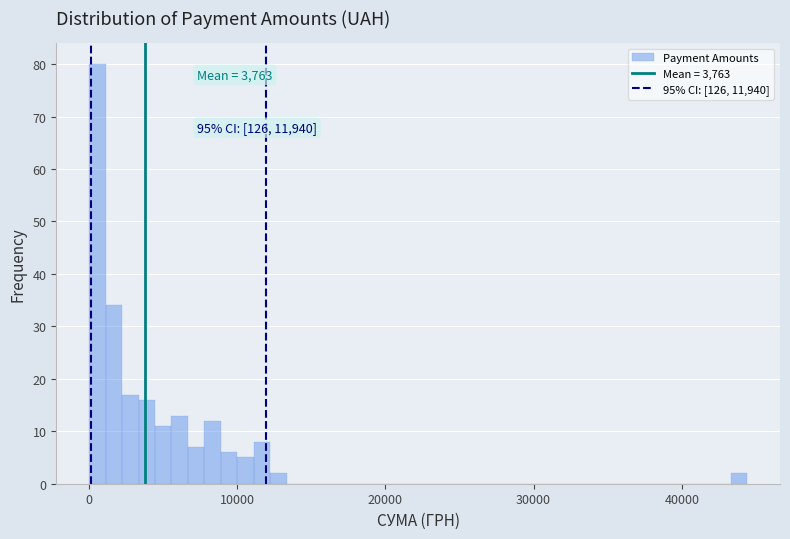

Read against the x-axis, roughly where is the centre of the tallest bar?

1000